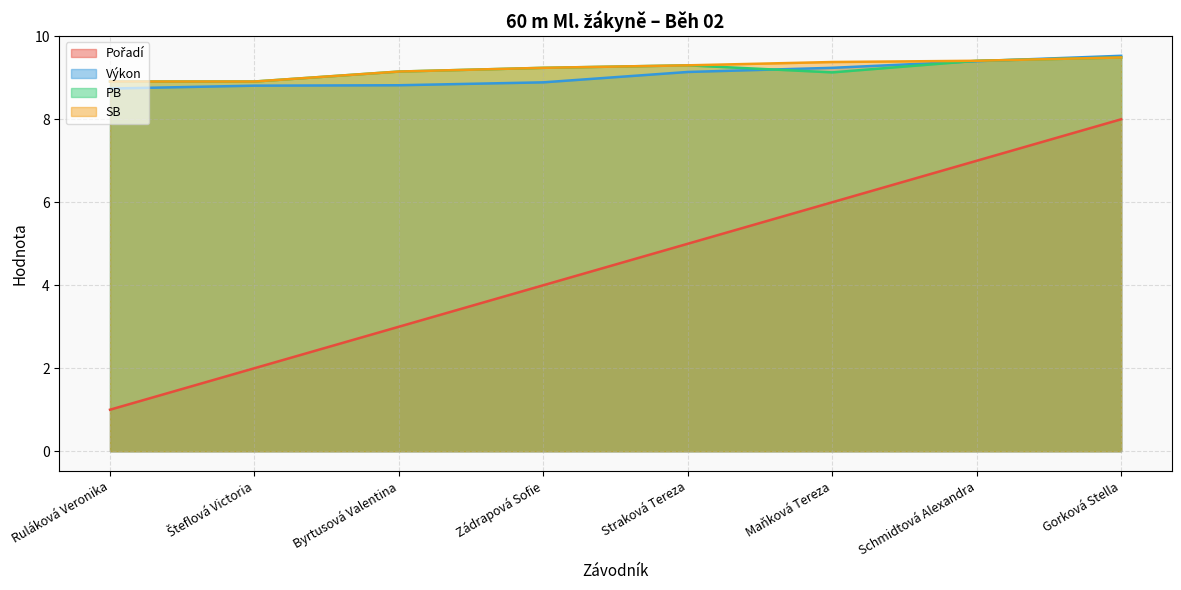

At how many categories does at least one series exceed 5?

8